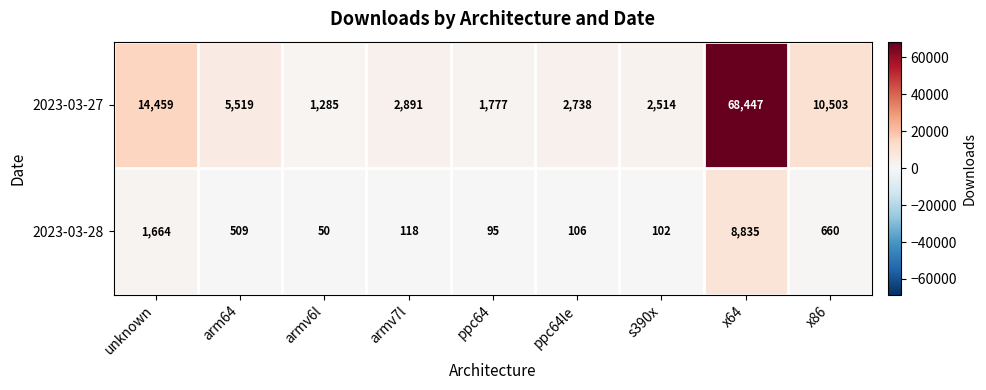

Reading left to right, list all the values displayed in this chart.

2023-03-27: 14459	5519	1285	2891	1777	2738	2514	68447	10503
2023-03-28: 1664	509	50	118	95	106	102	8835	660